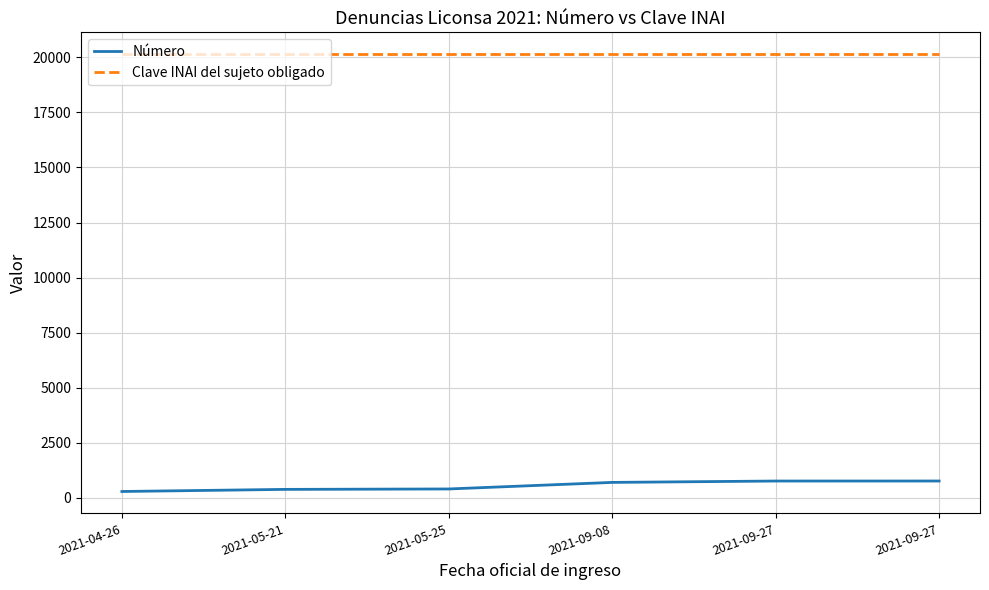

Reading right to left, what are all the values shown in this chart?

Número: 765	764	702	404	385	289
Clave INAI del sujeto obligado: 20143	20143	20143	20143	20143	20143